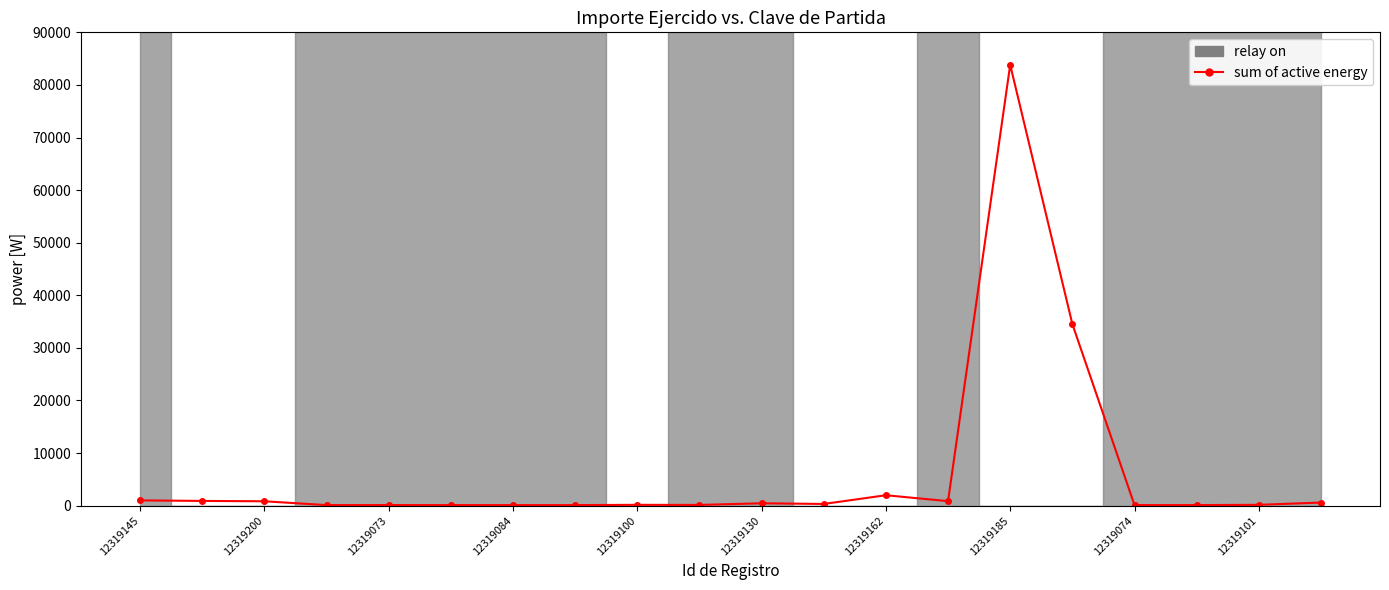

How many data points does each series have?

20